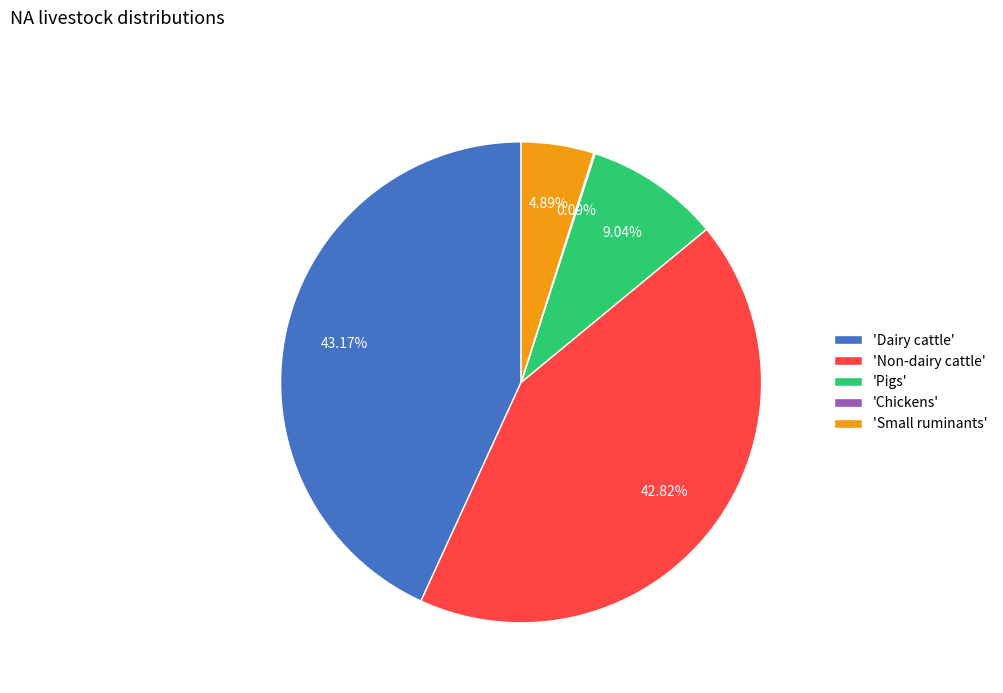

Does any single category account for the majority?

No